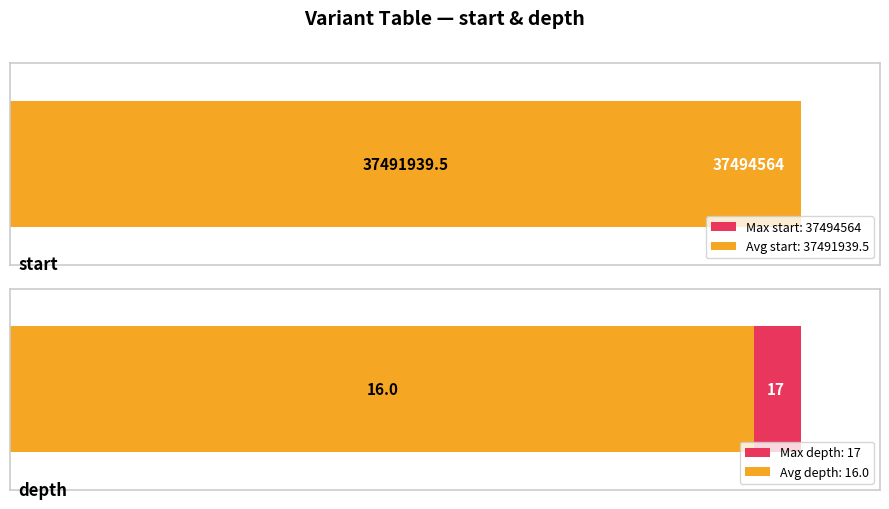

The value of depth at 403380409 is 25. True or false?

False